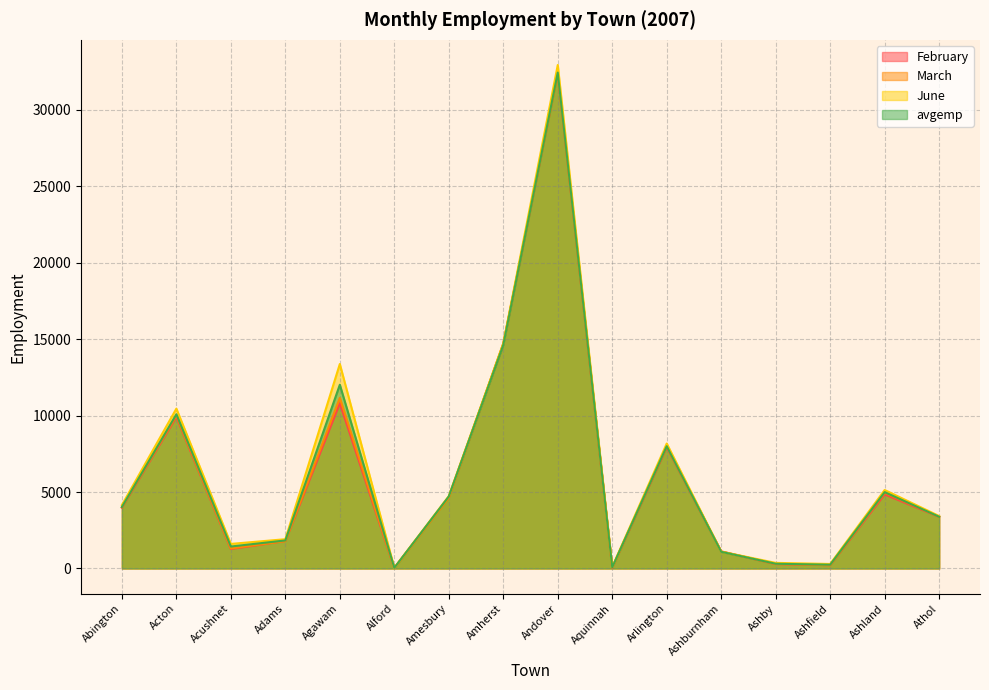

Which series has the largest total across all categories?

June